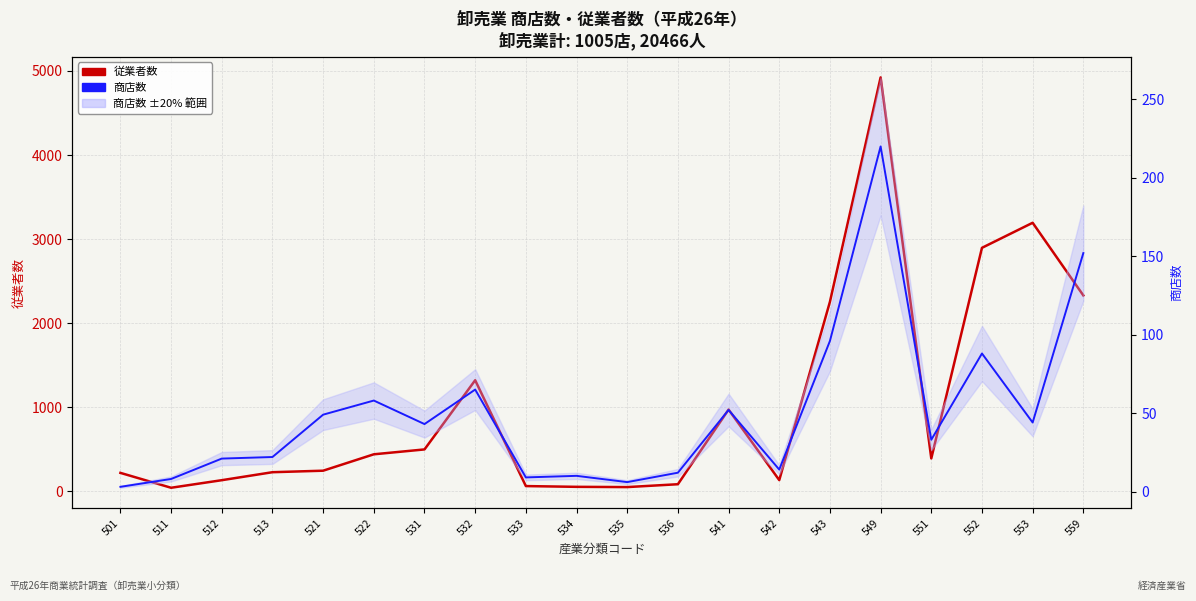

How many lines are shown in the chart?

2